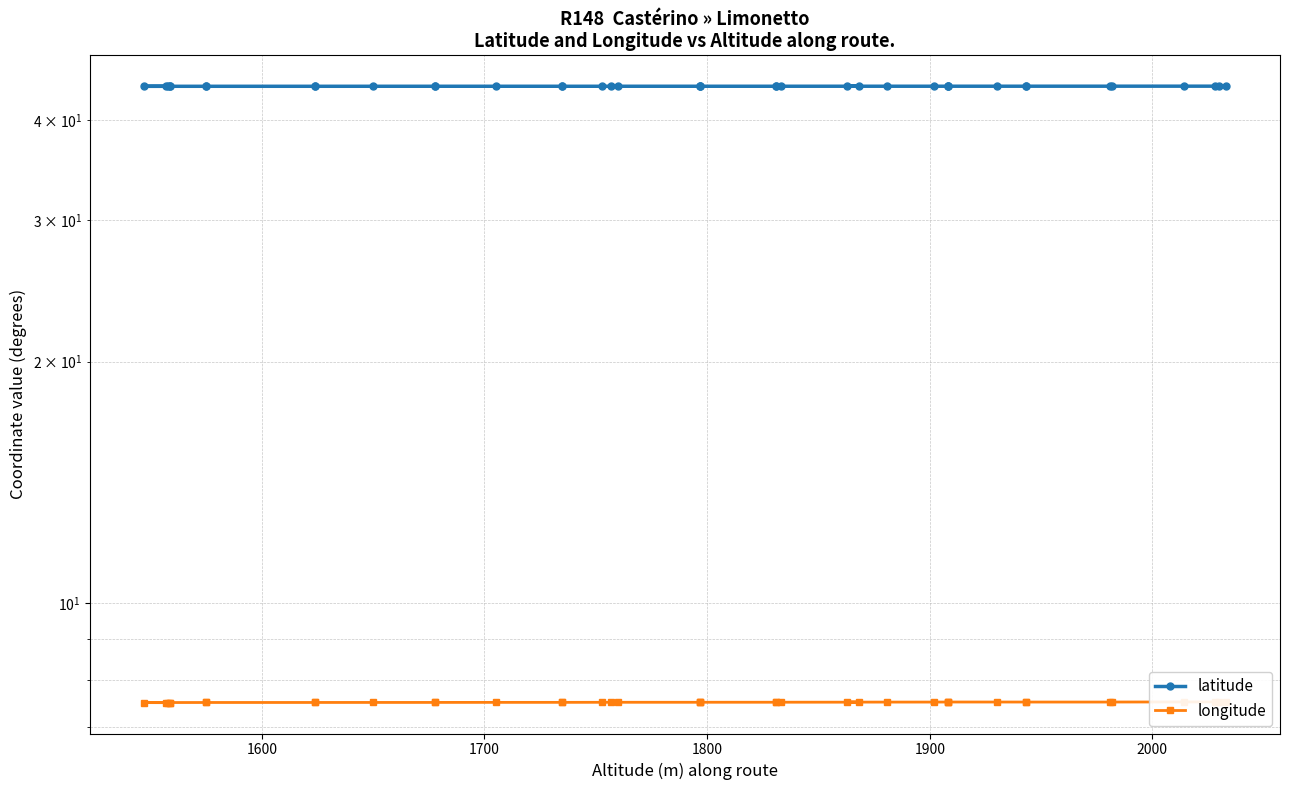

Reading right to left, extract all data points from this chart.

latitude: 44.1	44.1	44.1	44.1	44.1	44.1	44.1	44.1	44.1	44.1	44.1	44.1	44.1	44.1	44.1	44.1	44.1	44.1	44.1	44.1	44.1	44.1	44.1	44.1	44.1	44.1	44.1	44.1	44.1	44.1	44.1	44.1	44.1	44.1	44.1	44.1	44.1	44.1	44.1	44.1
longitude: 7.5	7.5	7.5	7.5	7.5	7.5	7.5	7.5	7.5	7.5	7.5	7.5	7.5	7.5	7.5	7.5	7.5	7.5	7.5	7.5	7.5	7.5	7.5	7.5	7.5	7.5	7.5	7.5	7.5	7.5	7.5	7.5	7.5	7.5	7.5	7.5	7.5	7.5	7.5	7.5